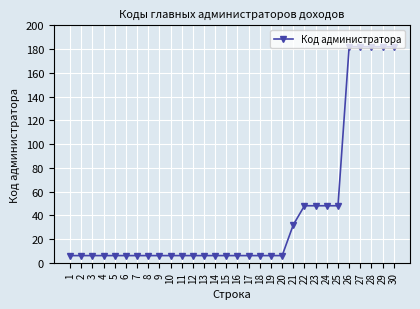

The value at 24 is 68. True or false?

False